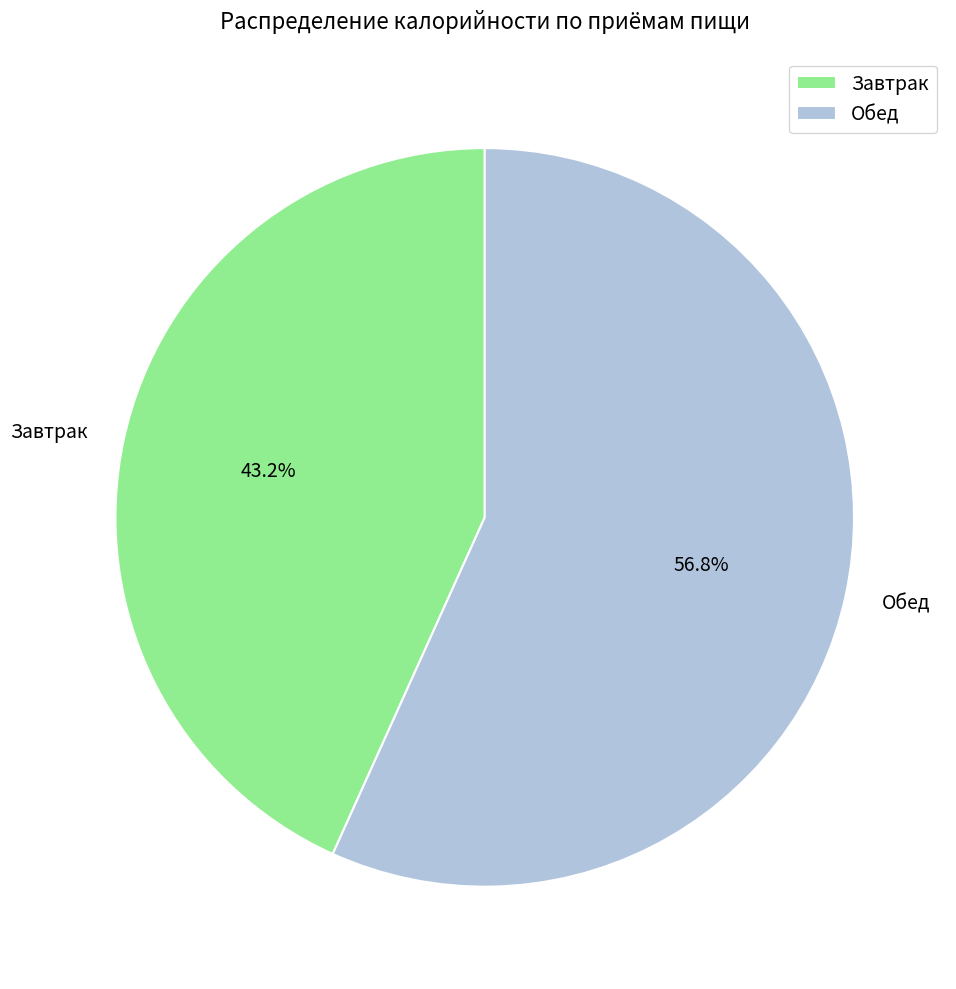

Count the number of slices in the pie.

2